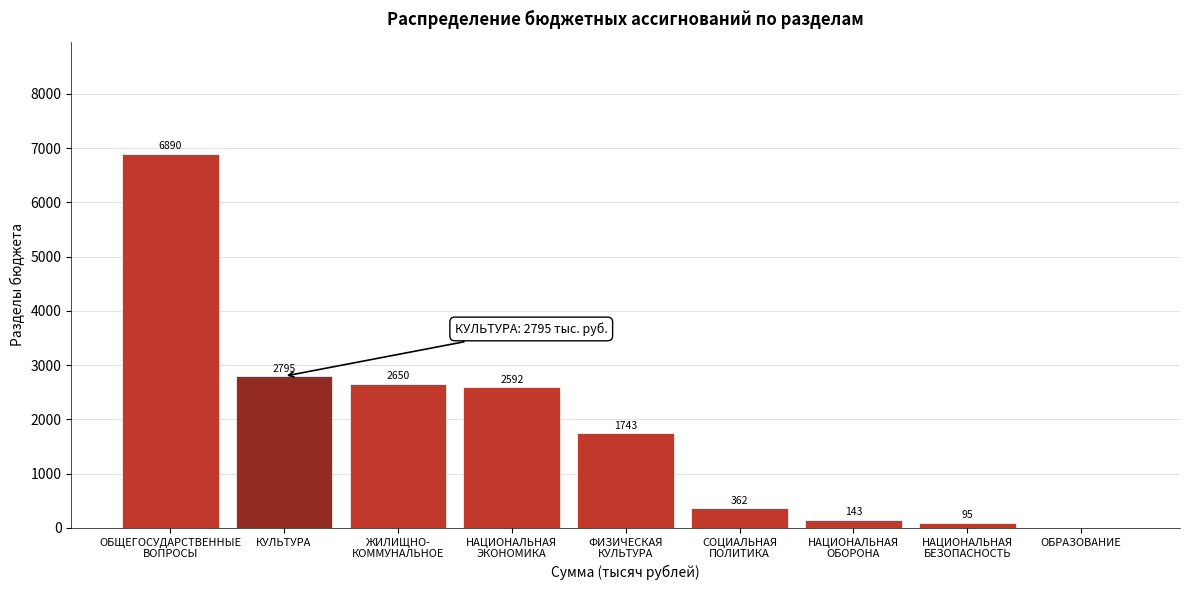

What is the maximum value shown in the chart?

6889.6